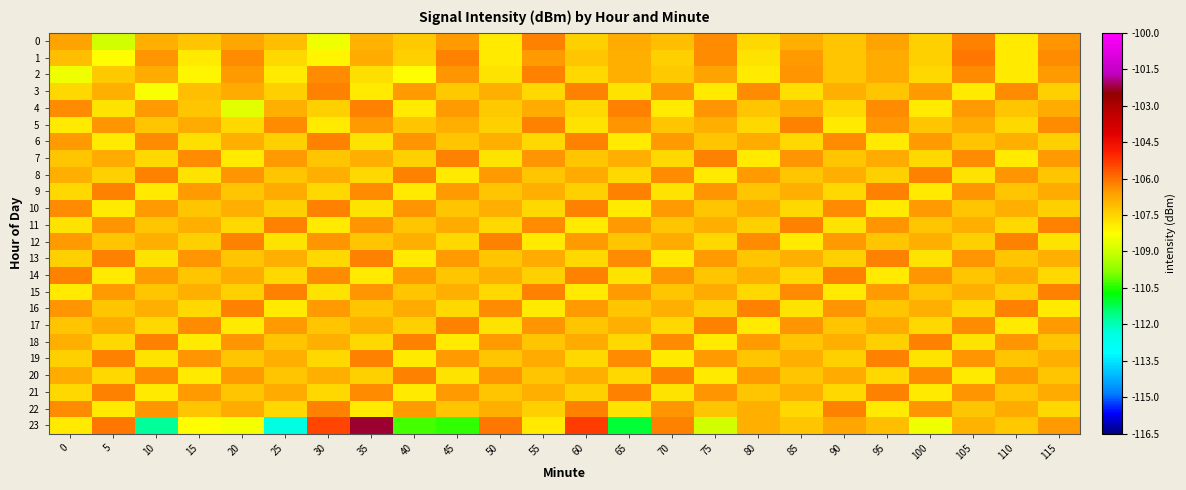

Which series has the largest range (max minus min)?

23